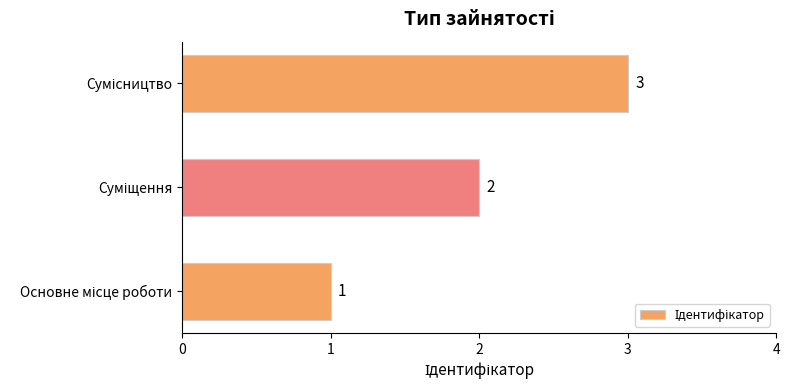

Count the values in the range 1 to 3.

3